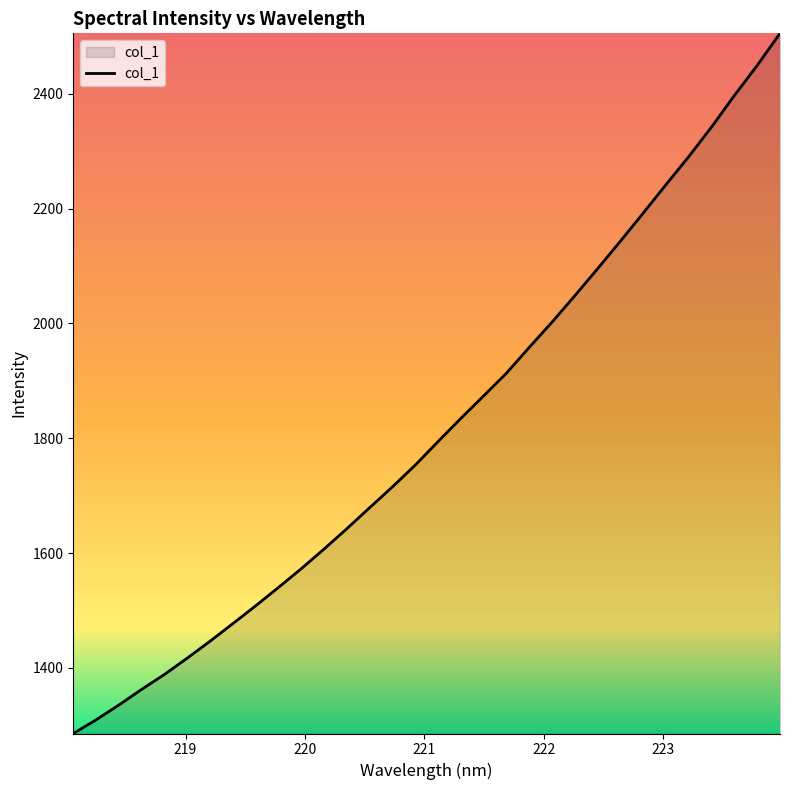

What is the minimum value shown in the chart?

1285.8